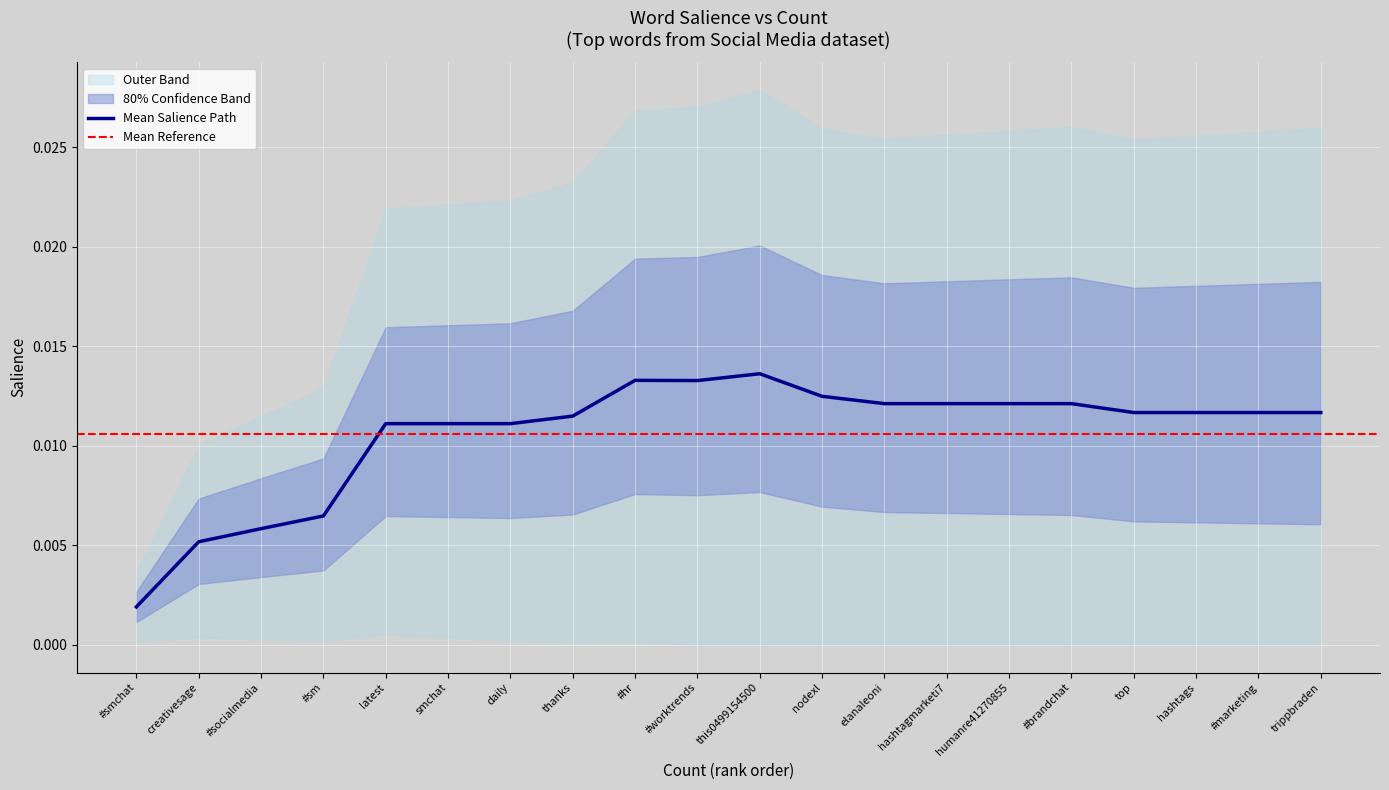

List the labels in order of value, largest first.

this0499154500, #hr, #worktrends, nodexl, elanaleoni, hashtagmarketi7, humanre41270855, #brandchat, top, hashtags, #marketing, trippbraden, thanks, latest, smchat, daily, #sm, #socialmedia, creativesage, #smchat